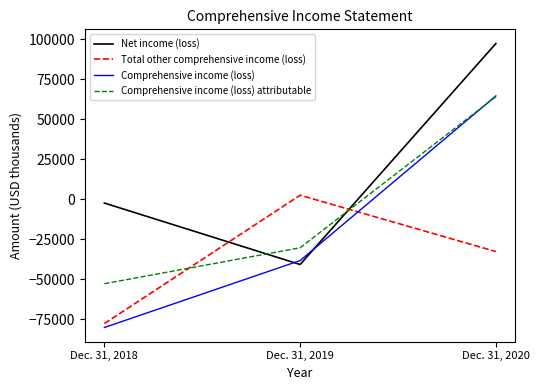

Which series changed the most between Dec. 31, 2018 and Dec. 31, 2020?

Comprehensive income (loss)